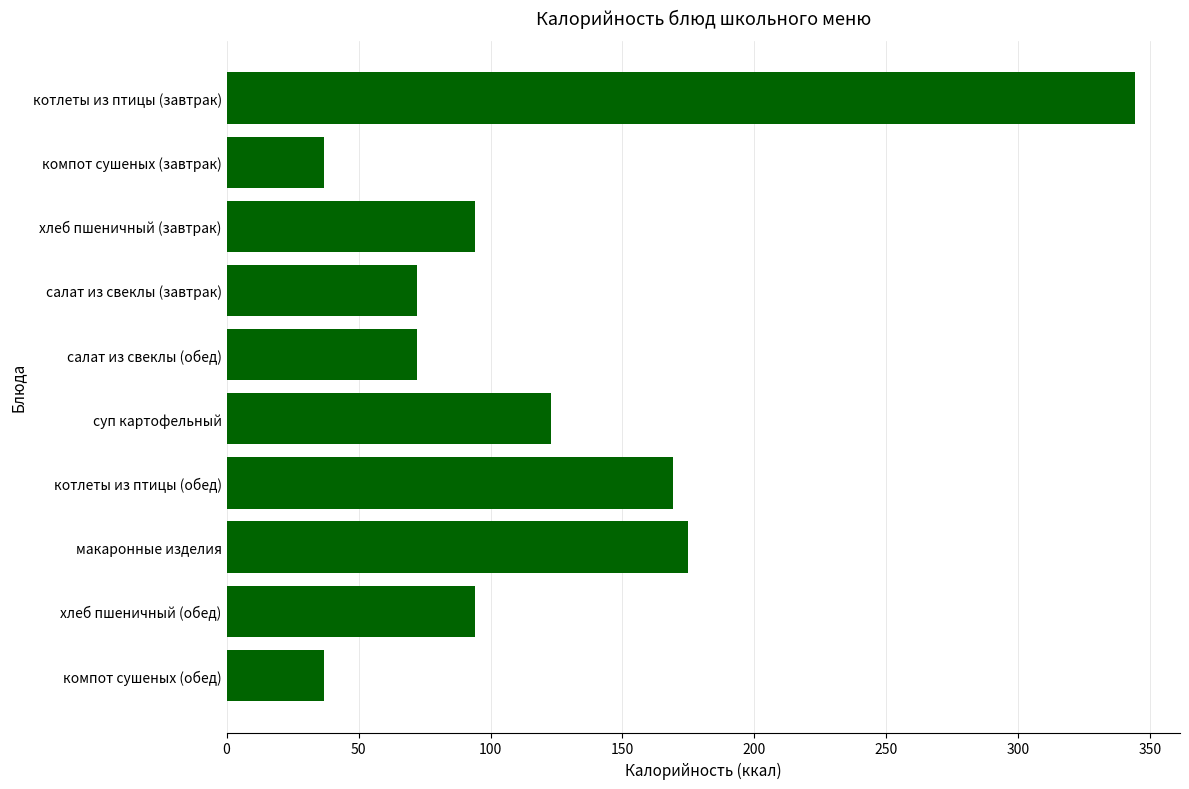

Reading top to bottom, transcribe all the data shown in this chart.

котлеты из птицы (завтрак)=344	компот сушеных (завтрак)=37	хлеб пшеничный (завтрак)=94	салат из свеклы (завтрак)=72	салат из свеклы (обед)=72	суп картофельный=123	котлеты из птицы (обед)=169	макаронные изделия=175	хлеб пшеничный (обед)=94	компот сушеных (обед)=37